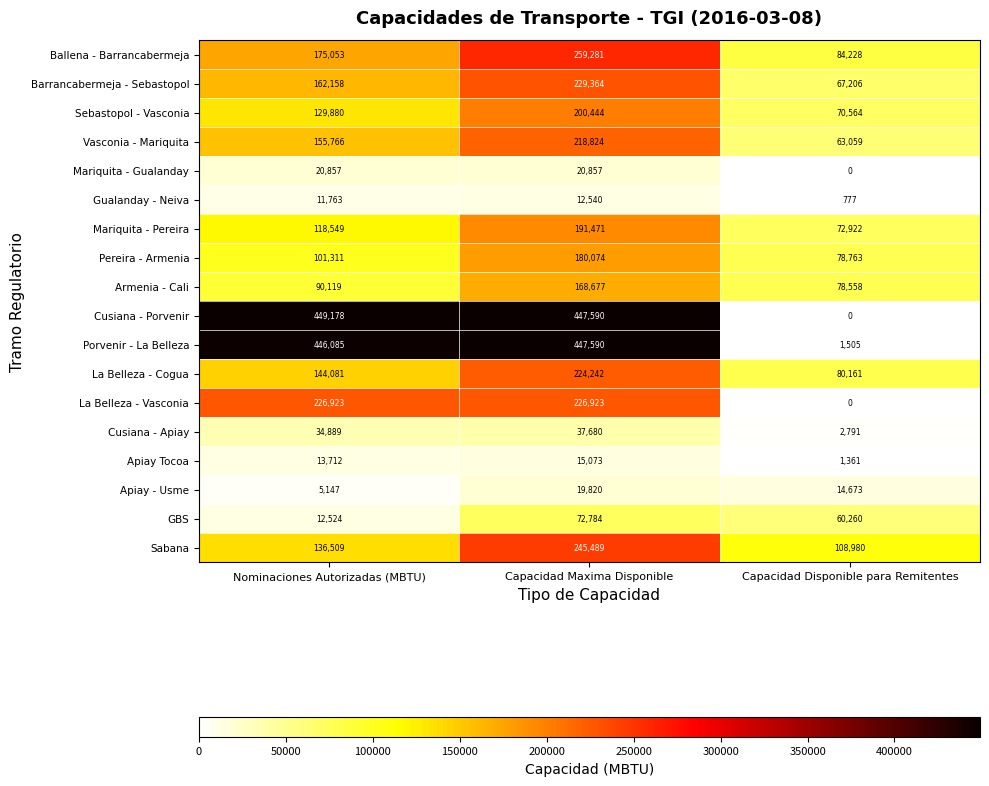

What is the total value across all series at Capacidad Disponible para Remitentes?

785808